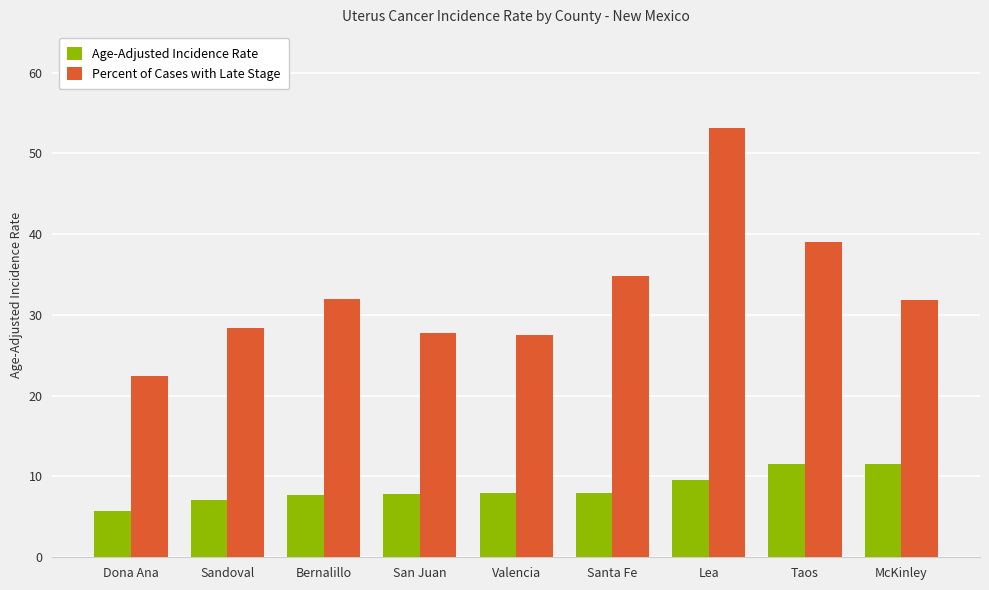

How many categories are shown in the chart?

9